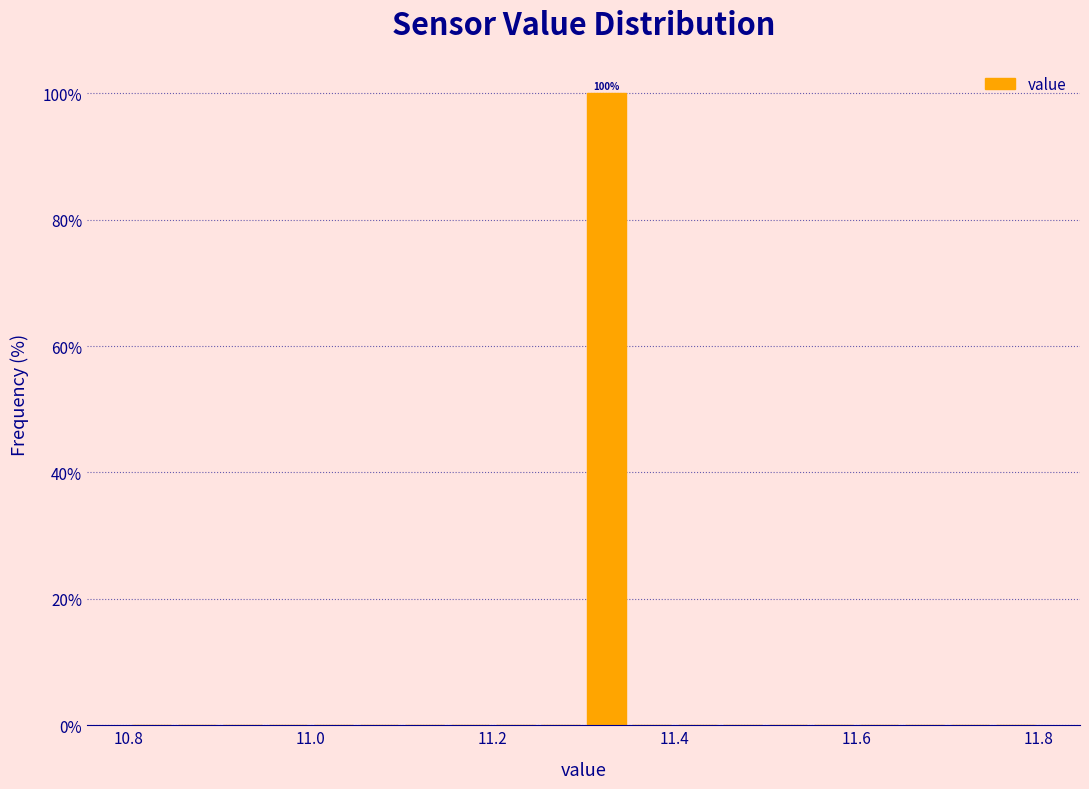

Around what value on the x-axis is the tallest bar? Give the approximate position of its centre, as read against the axis.

11.32